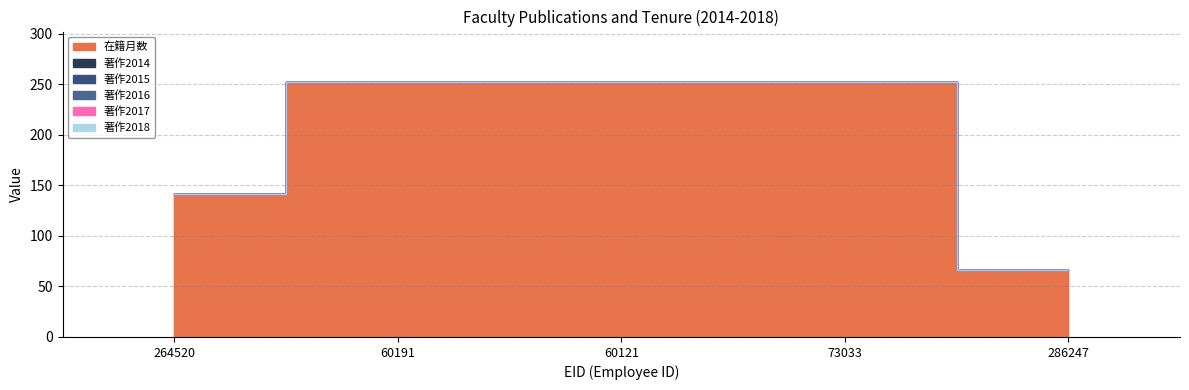

Which has a higher value, 60121 or 286247?

60121